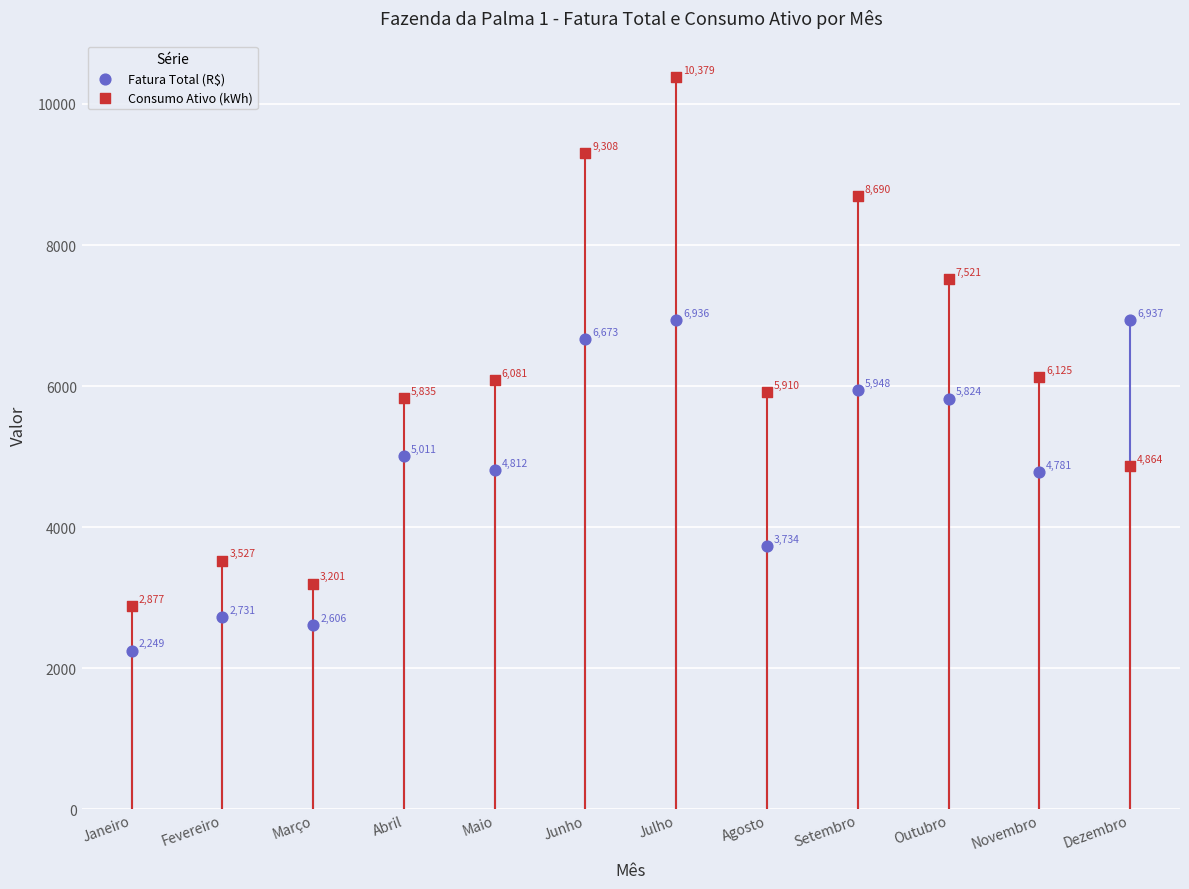

Which series contains the highest Y value?

Consumo Ativo (kWh)